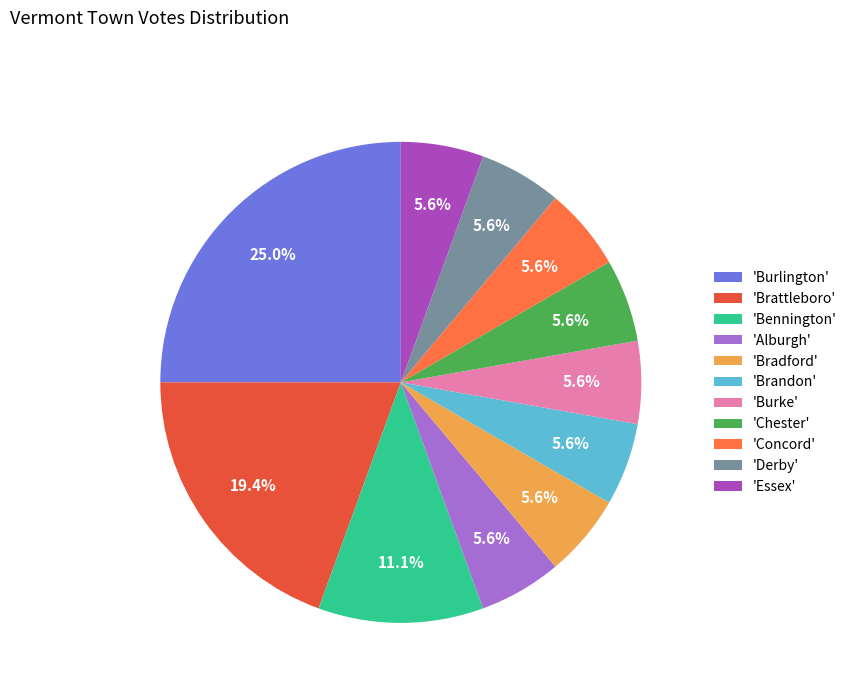

How many segments does this pie chart have?

11